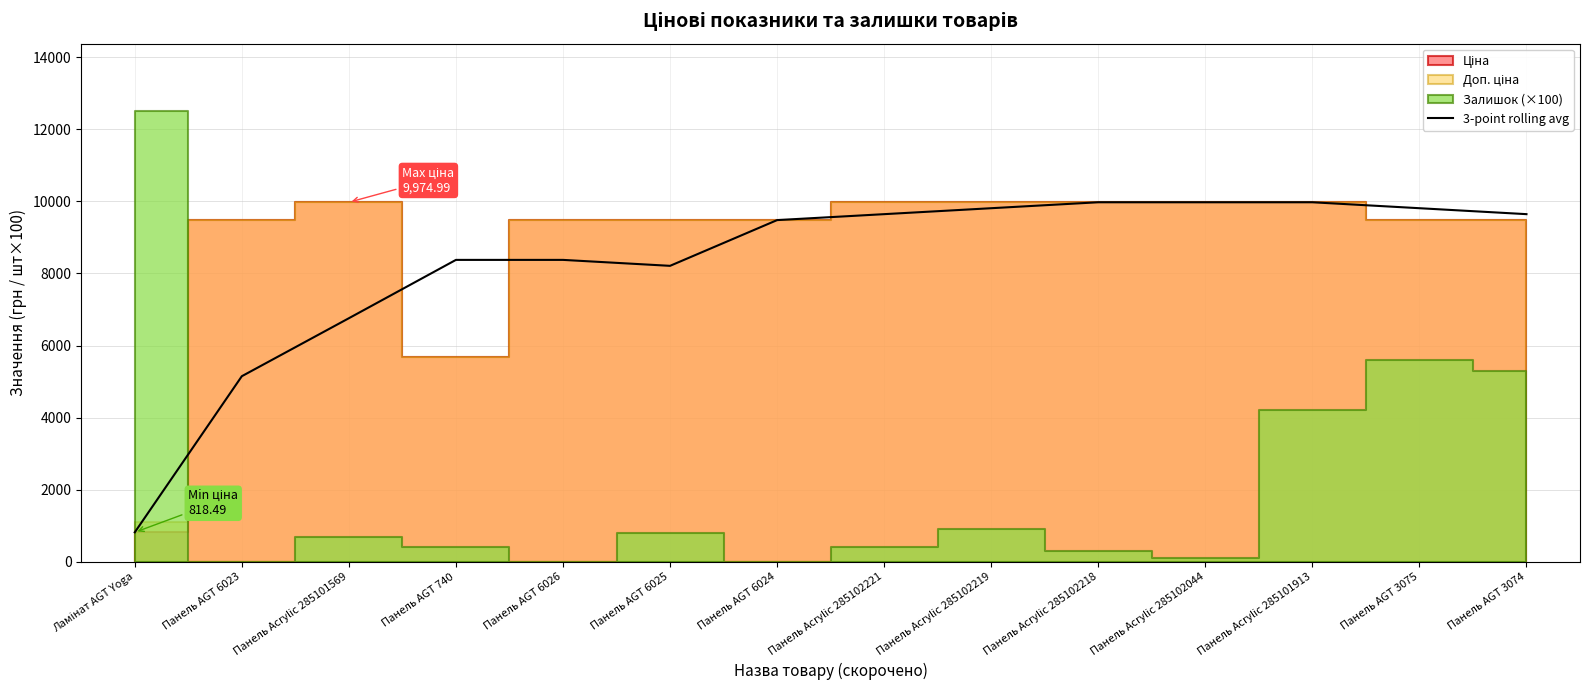

What is the value of the 3rd point from the left?

6757.8